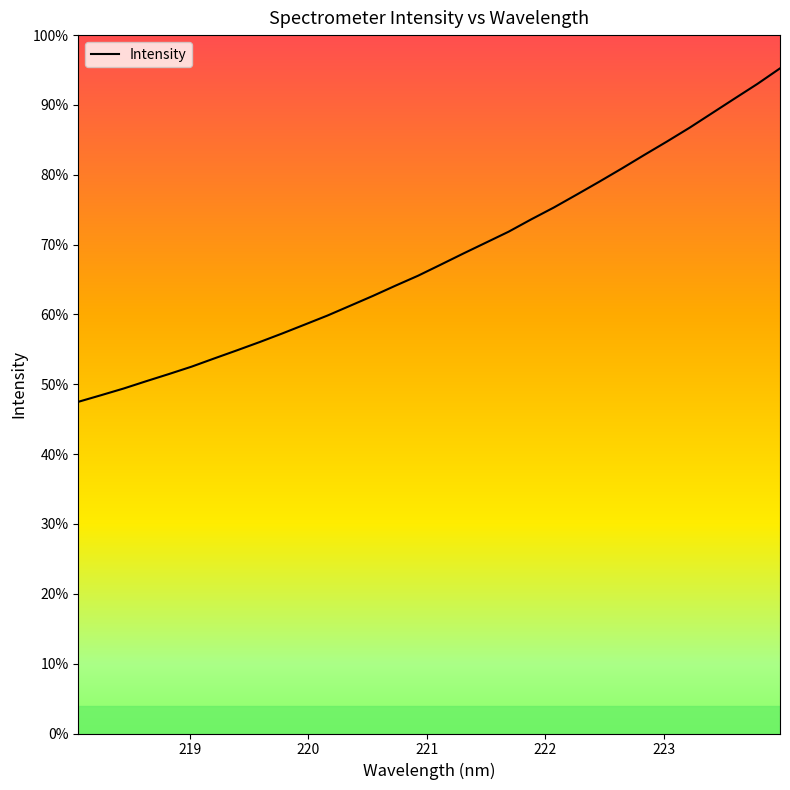

What is the sum of all values?

84321.6